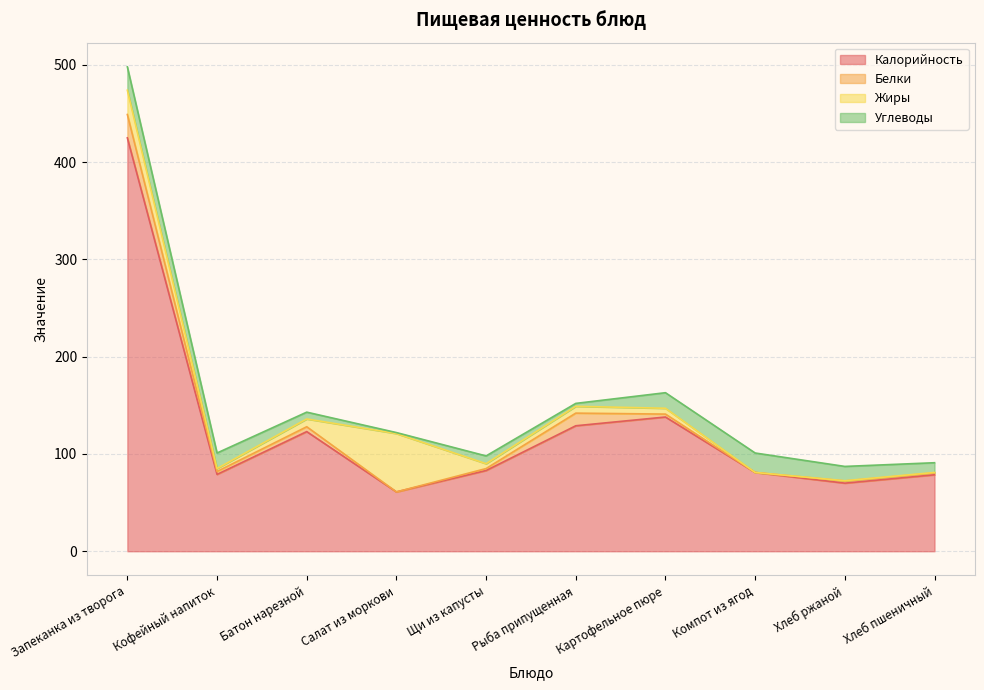

What is the spread (max minus min) of values at Компот из ягод?

81.0